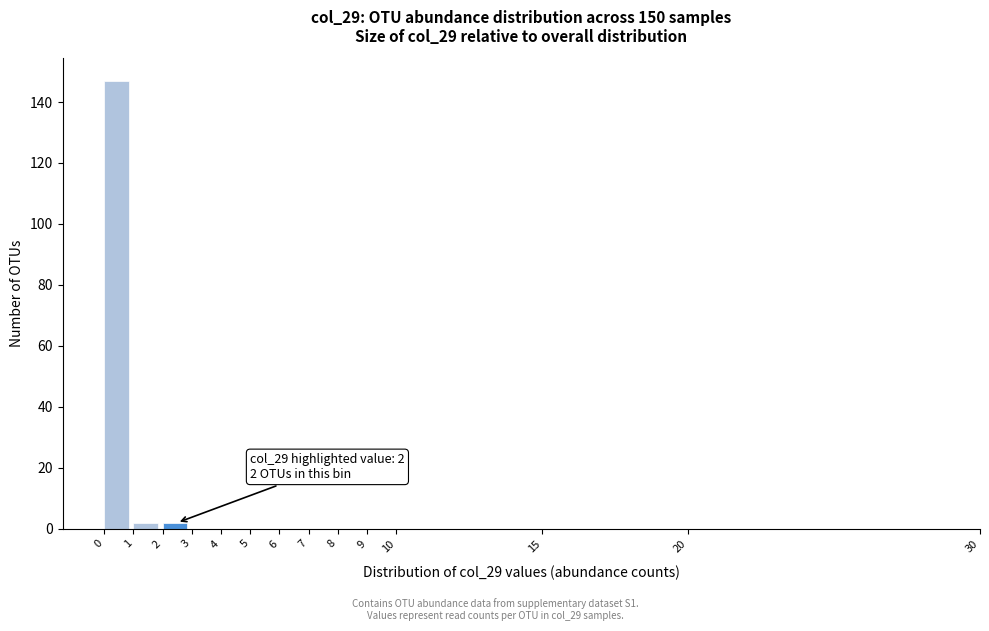

Over which range of the x-axis is the bar tallest?

0 to 1